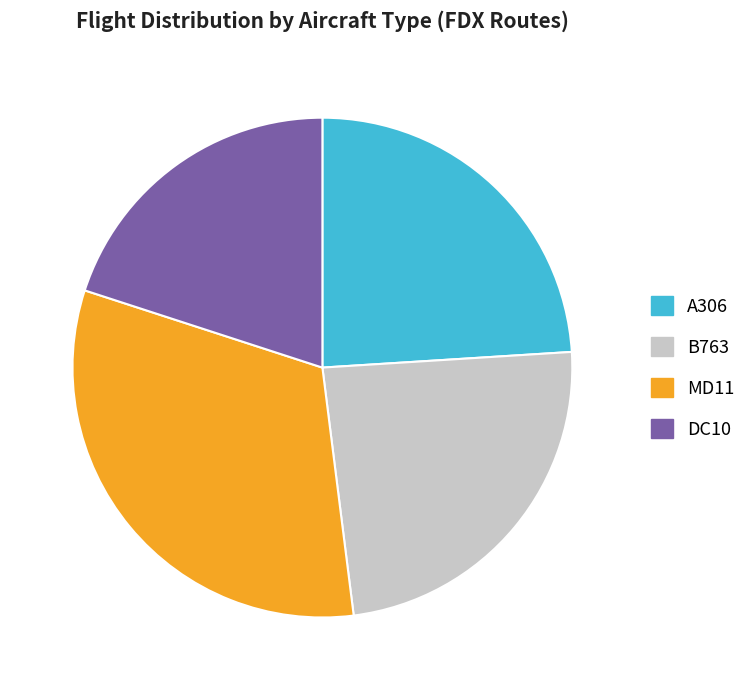

What is the smallest slice in the pie chart?

DC10